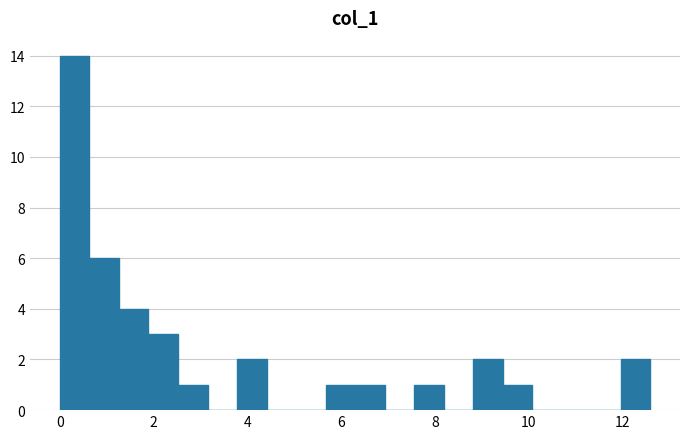

Around what value on the x-axis is the tallest bar? Give the approximate position of its centre, as read against the axis.

0.4